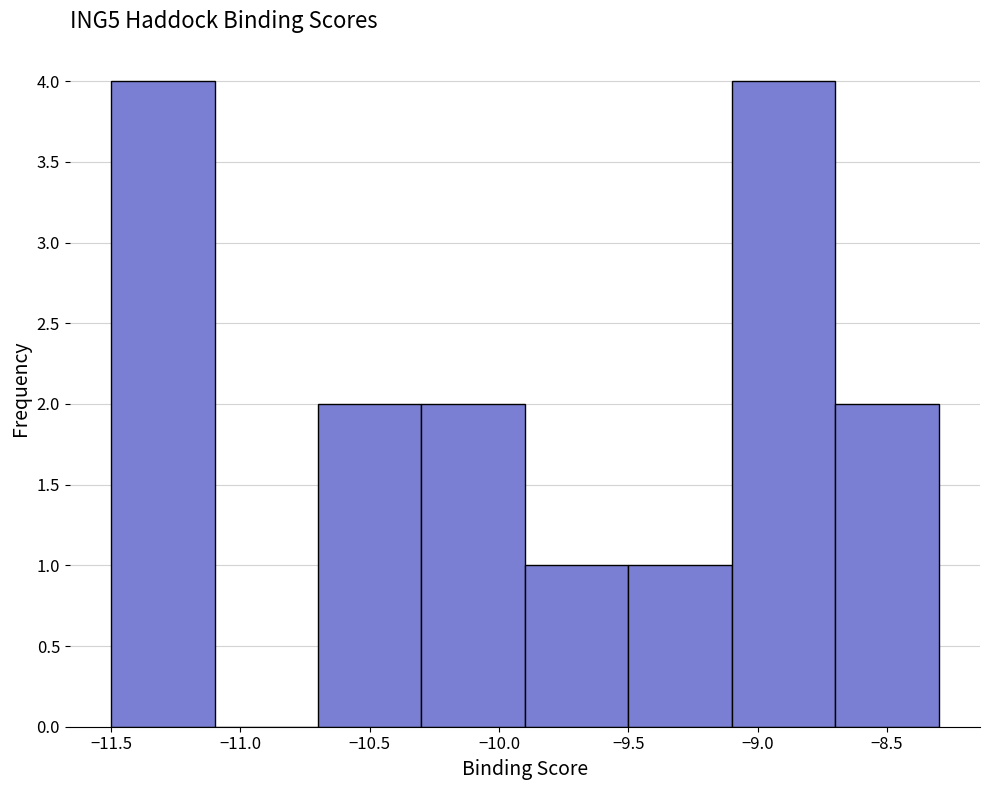

Reading left to right, transcribe this chart: for each bar, give the range it covers on the x-axis and its height. The values are not printed on the chart, so give them approximately, as read against the axis.

-11.5 to -11.1: 4
-11.1 to -10.7: 0
-10.7 to -10.3: 2
-10.3 to -9.9: 2
-9.9 to -9.5: 1
-9.5 to -9.1: 1
-9.1 to -8.7: 4
-8.7 to -8.3: 2